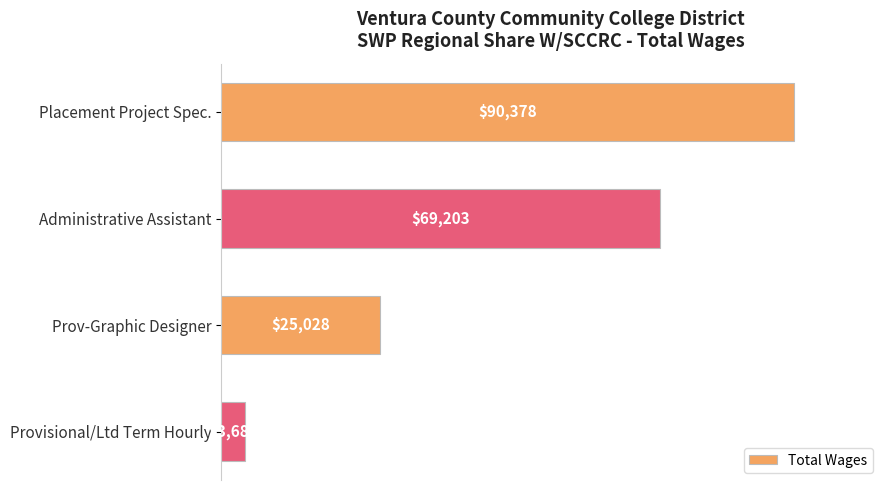

What is the difference between the values at Placement Project Spec. and Provisional/Ltd Term Hourly?

86689